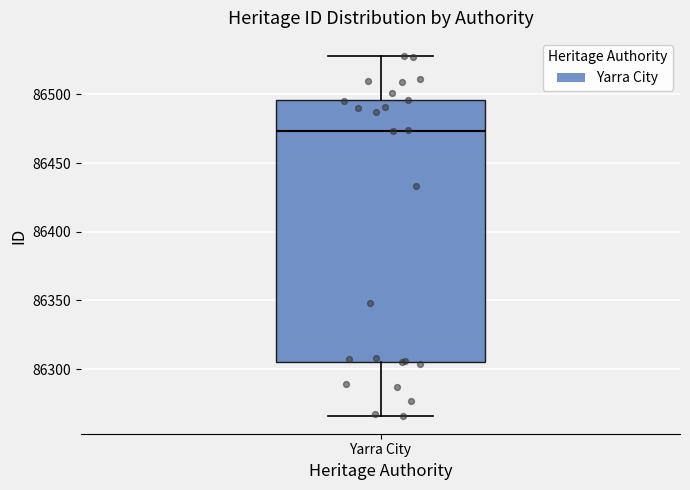

Where does the lower whisker of the box for Yarra City end on the y-axis? The values are not printed on the chart, so give them approximately, as read against the axis.

86265